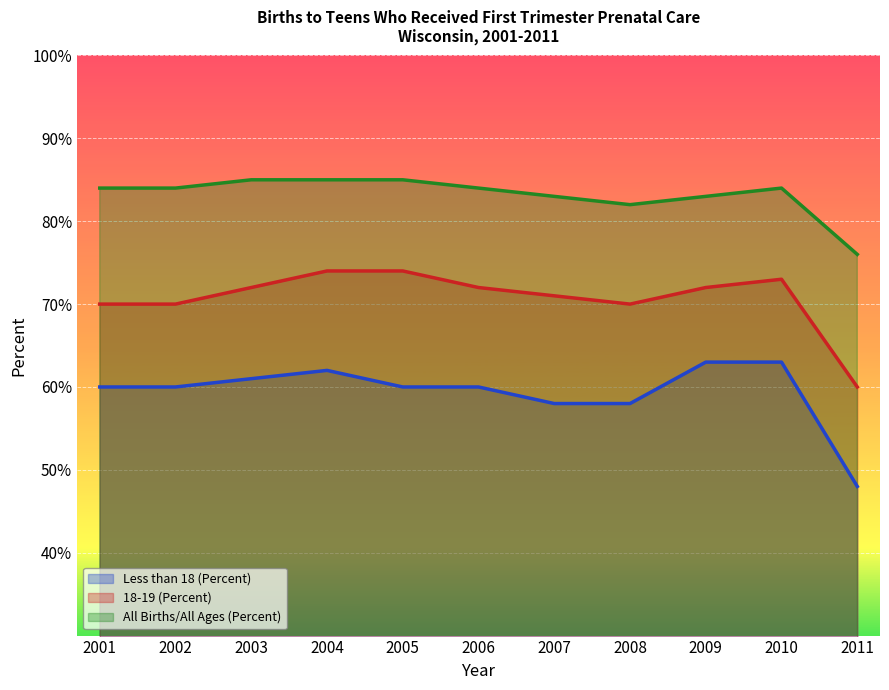

Reading right to left, extract all data points from this chart.

Less than 18 (Percent): 48	63	63	58	58	60	60	62	61	60	60
18-19 (Percent): 60	73	72	70	71	72	74	74	72	70	70
All Births/All Ages (Percent): 76	84	83	82	83	84	85	85	85	84	84